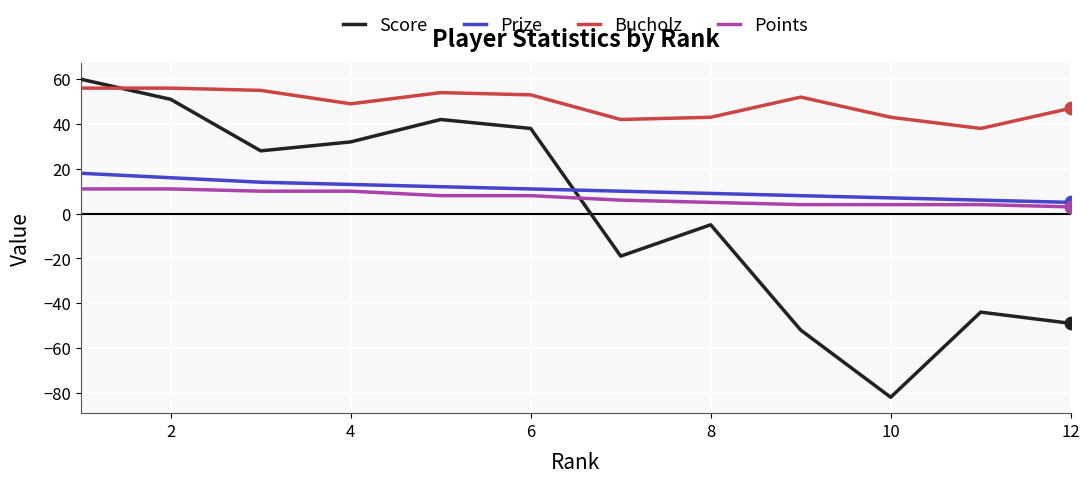

What are all the series names shown in the legend?

Score, Prize, Bucholz, Points